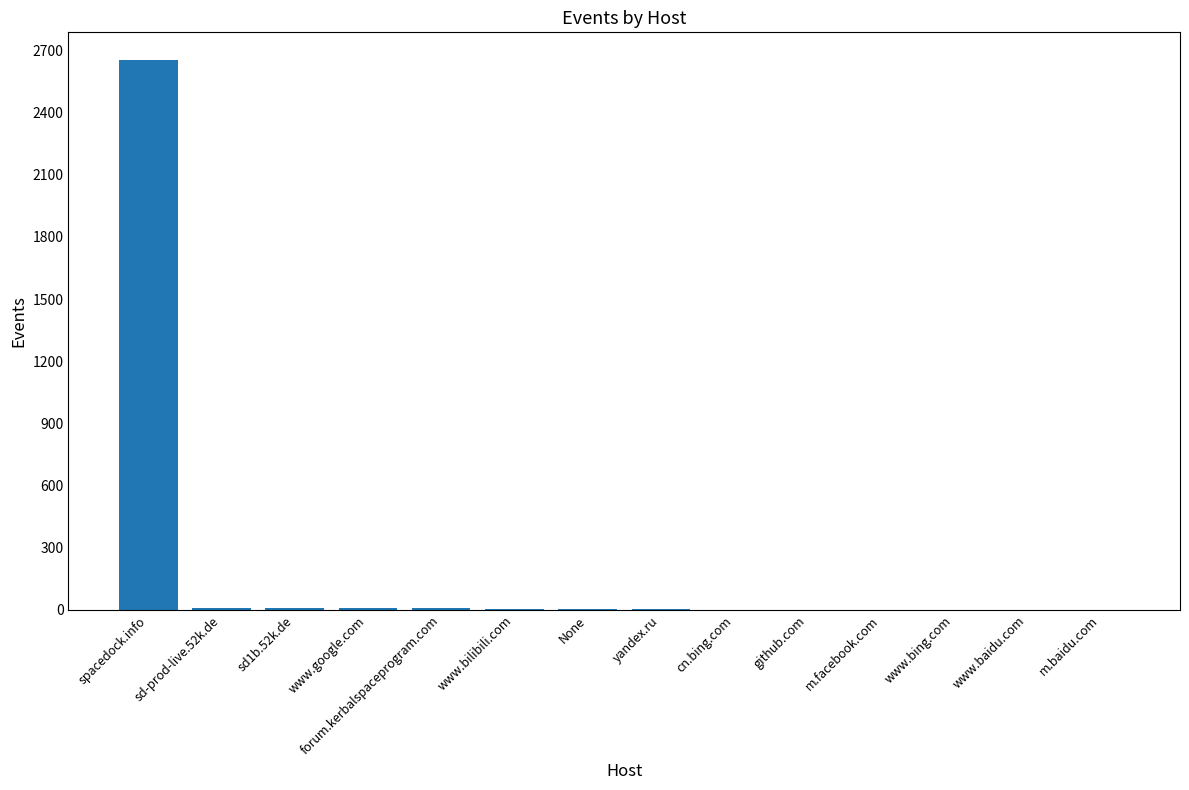

What is the maximum value shown in the chart?

2654